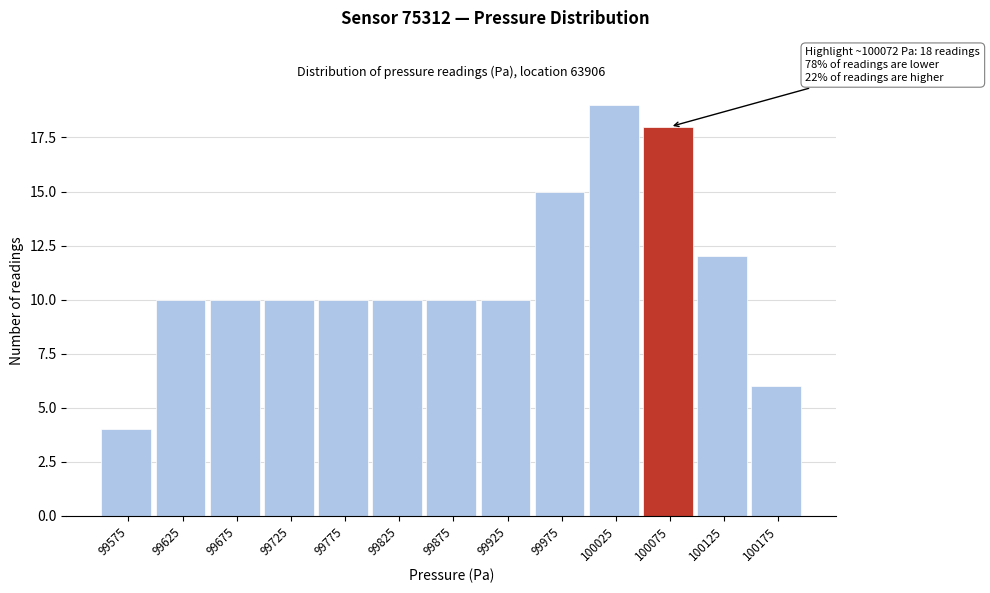

Over which range of the x-axis is the bar tallest?

100000 to 100050